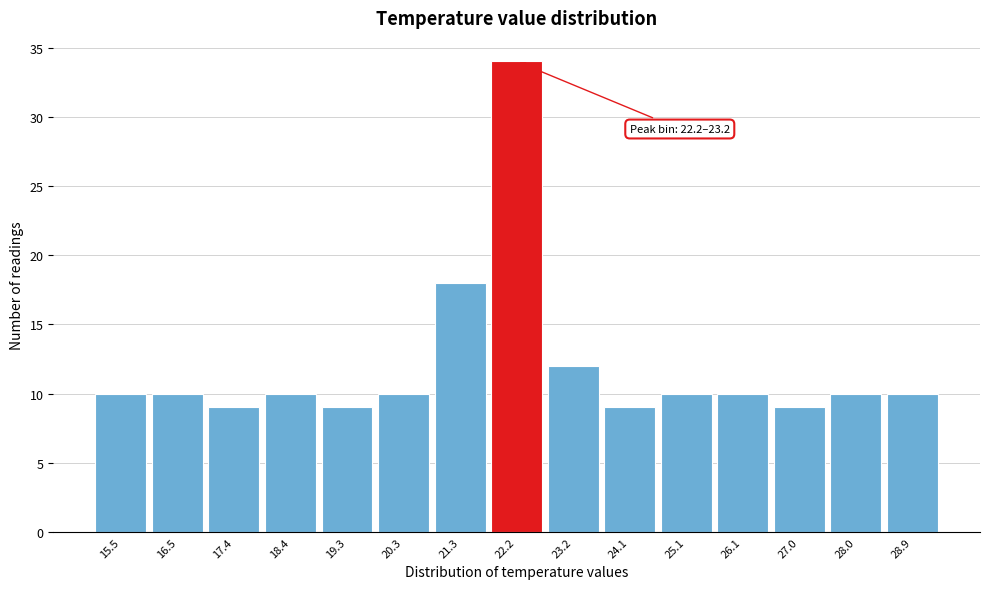

Reading left to right, transcribe all the data shown in this chart.

10	10	9	10	9	10	18	34	12	9	10	10	9	10	10